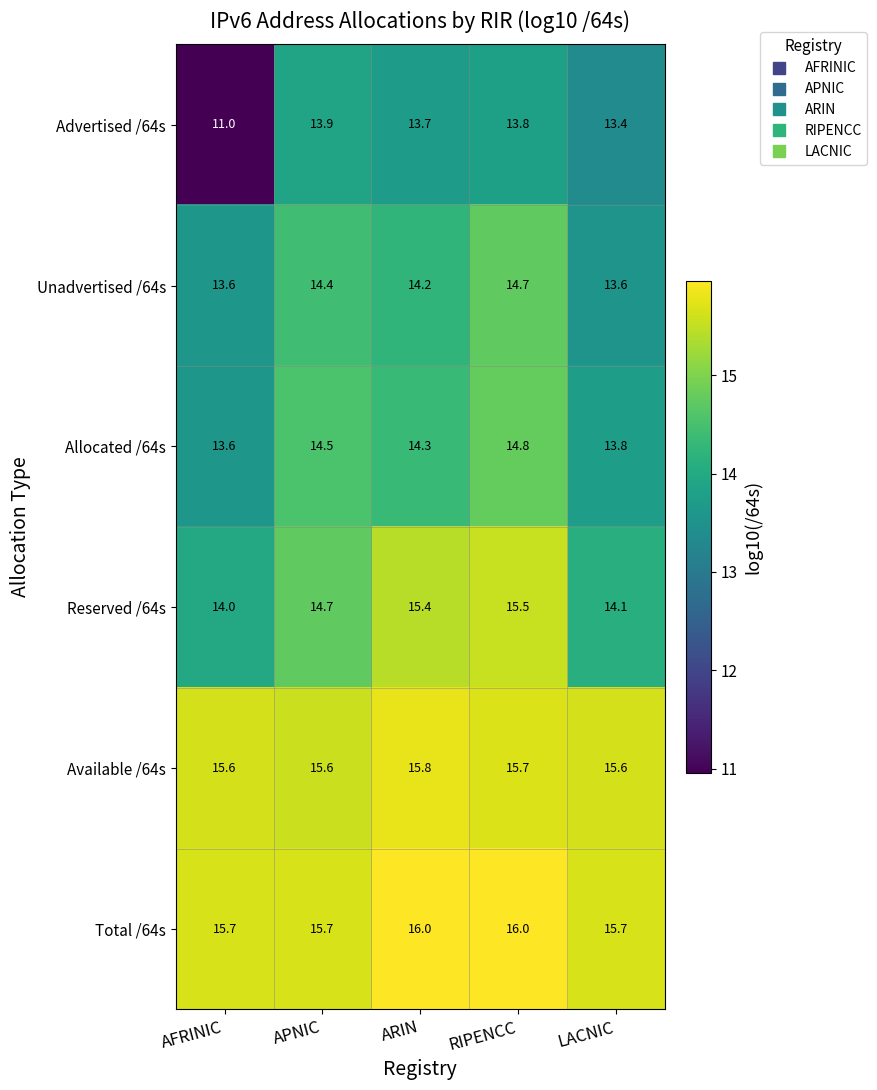

Reading right to left, what are all the values shown in this chart?

Advertised /64s: 13.4	13.8	13.7	13.9	11.0
Unadvertised /64s: 13.6	14.7	14.2	14.4	13.6
Allocated /64s: 13.8	14.8	14.3	14.5	13.6
Reserved /64s: 14.1	15.5	15.4	14.7	14.0
Available /64s: 15.6	15.7	15.8	15.6	15.6
Total /64s: 15.7	16.0	16.0	15.7	15.7